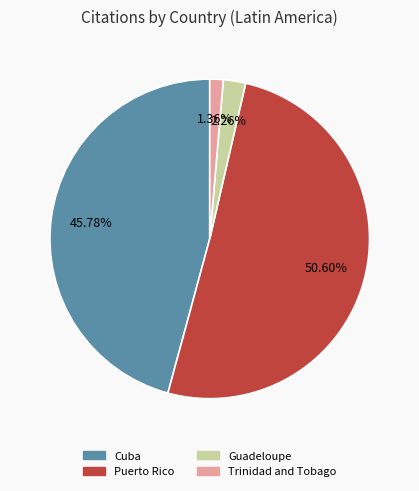

To the nearest percent, what is the average slice percentage?

25%